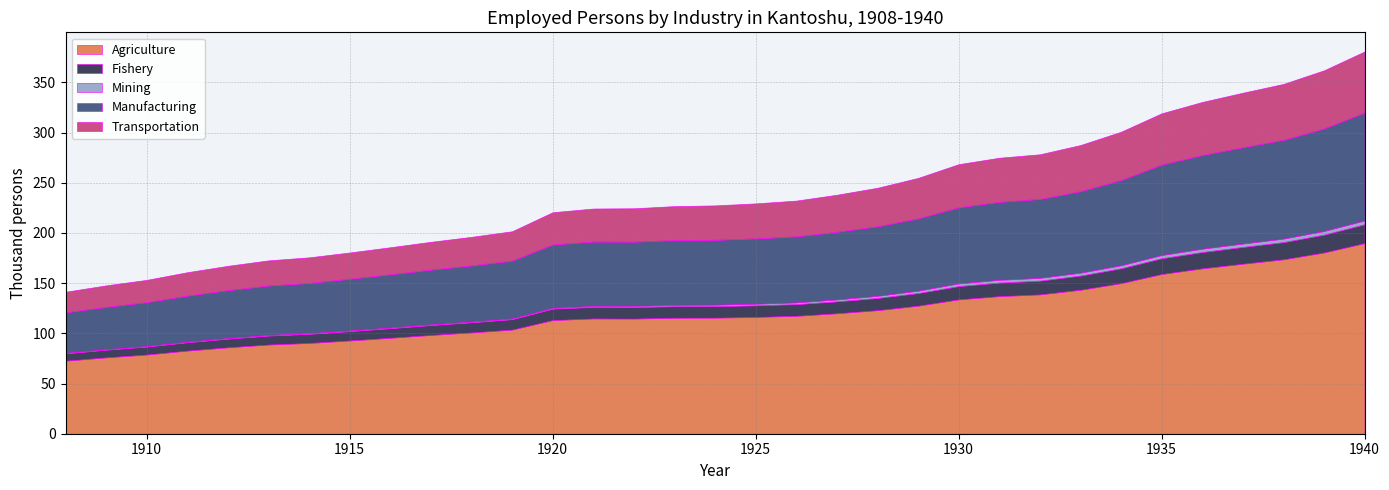

Rank the categories by Mining value from highest to lowest.

32, 31, 30, 29, 28, 27, 26, 25, 24, 23, 22, 21, 20, 19, 18, 17, 16, 15, 14, 13, 12, 11, 10, 9, 8, 7, 6, 5, 4, 3, 2, 1, 0